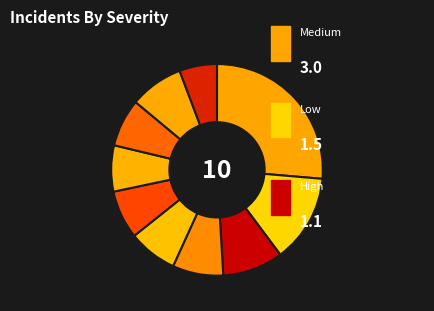

How many segments does this pie chart have?

10